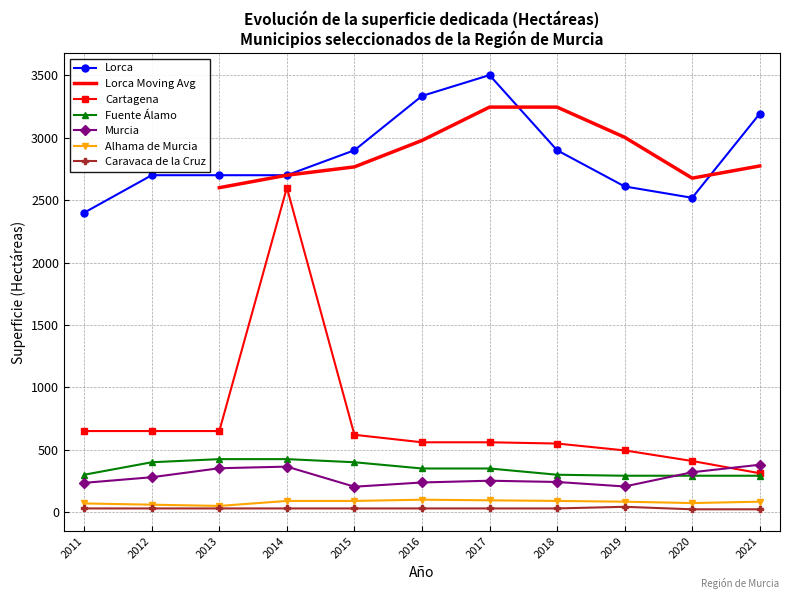

What is the sum of the Cartagena values at 2017 and 2012?

1210